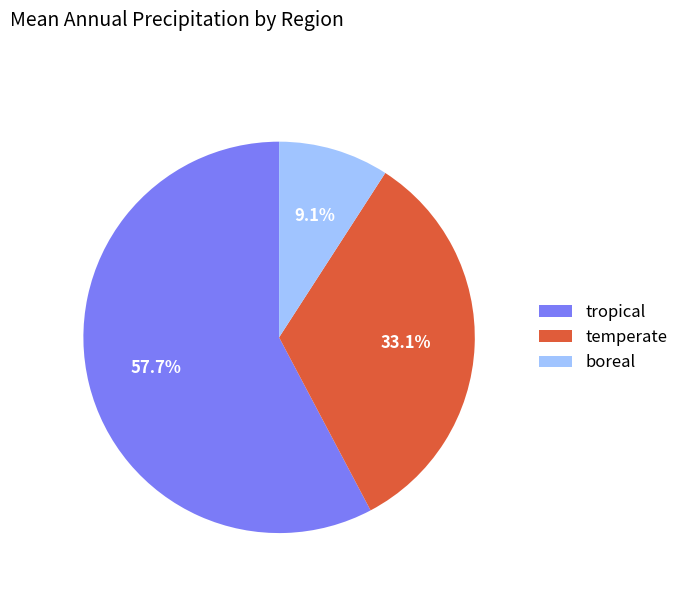

Which slice represents more than half of the pie?

tropical